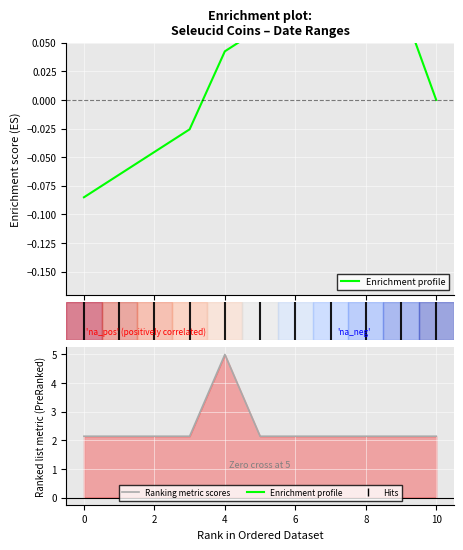

Rank the series by their average value, from highest to lowest.

Ranking metric scores, Enrichment profile